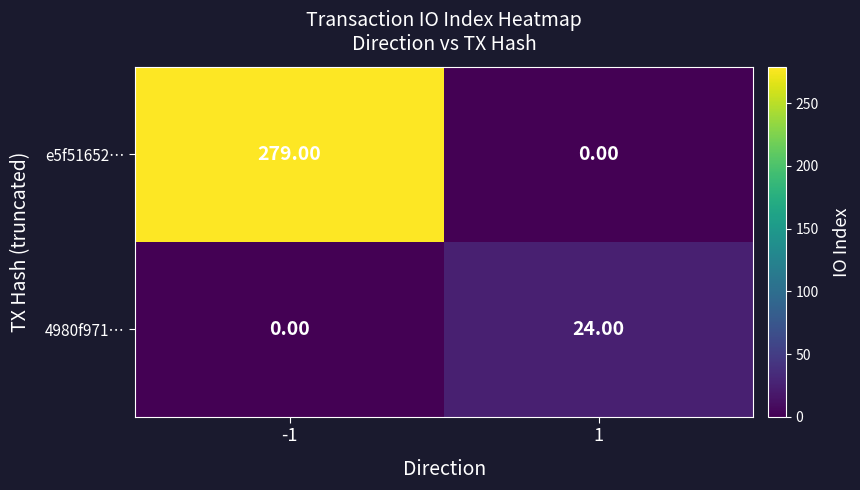

At 1, list the series in order from smallest to largest.

e5f51652…, 4980f971…